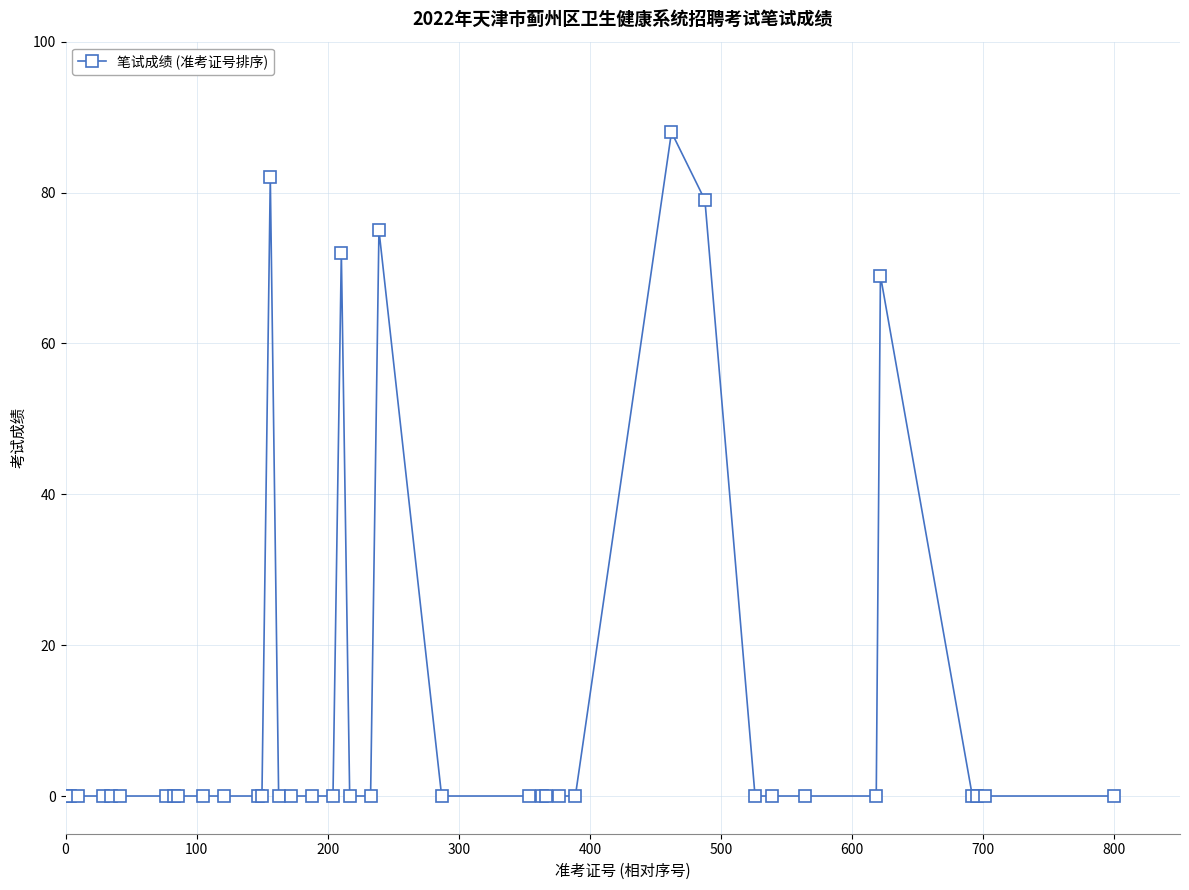

True or false: the data has more than 2 interior local peaks.

True